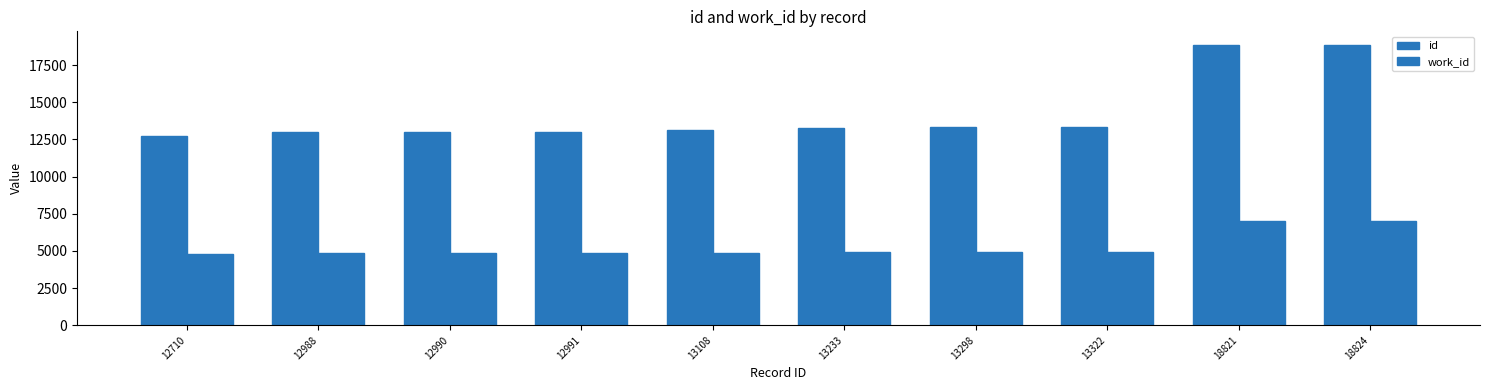

Count the number of data series in this chart.

2